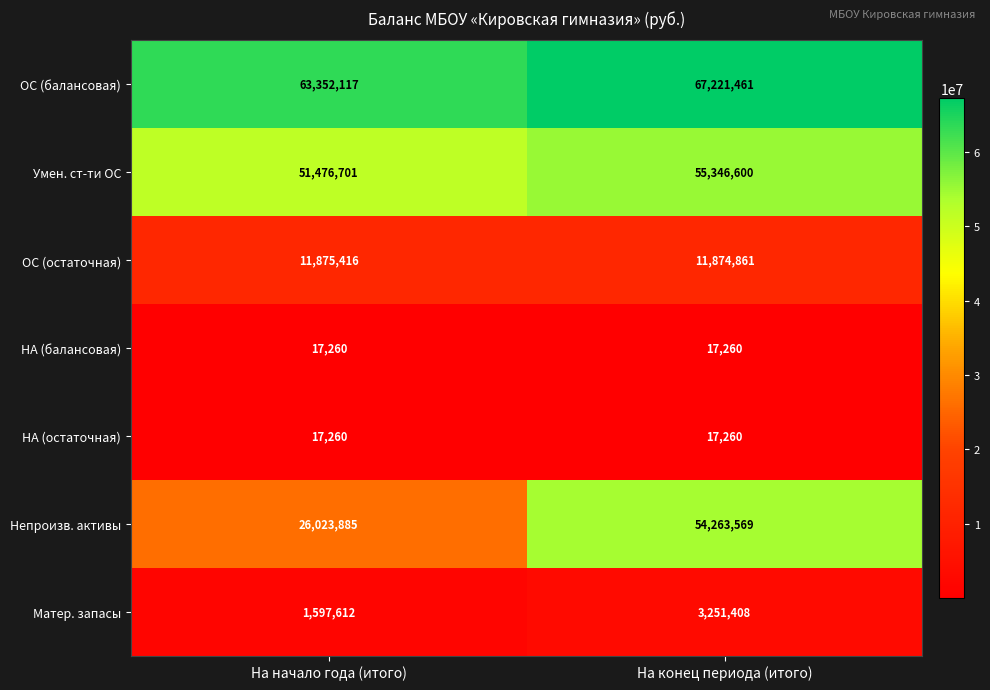

How many categories are shown in the chart?

2